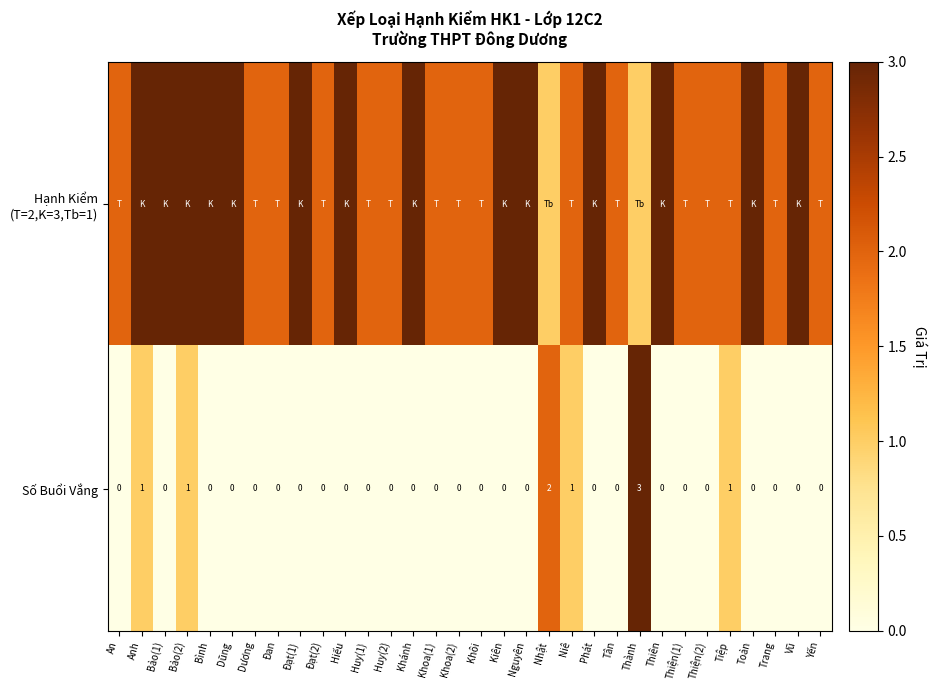

What is the difference between the maximum and minimum values in the Số Buổi Vắng series?

3